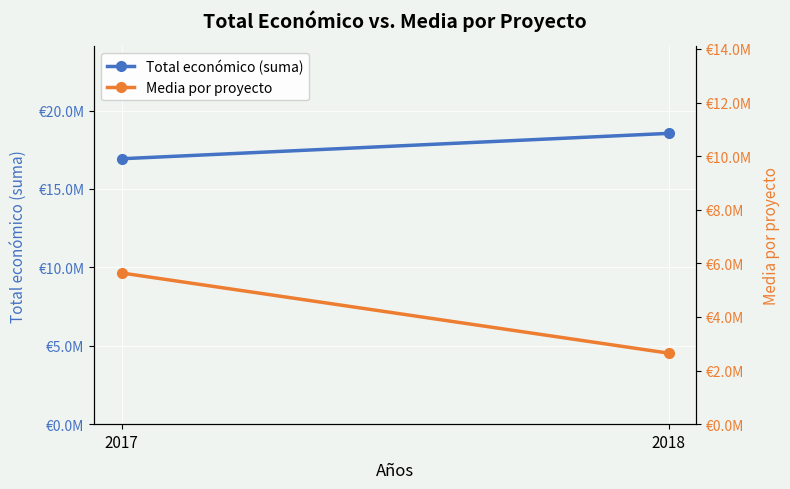

What is the value of the Media por proyecto point at the 2nd from the left?

2648864